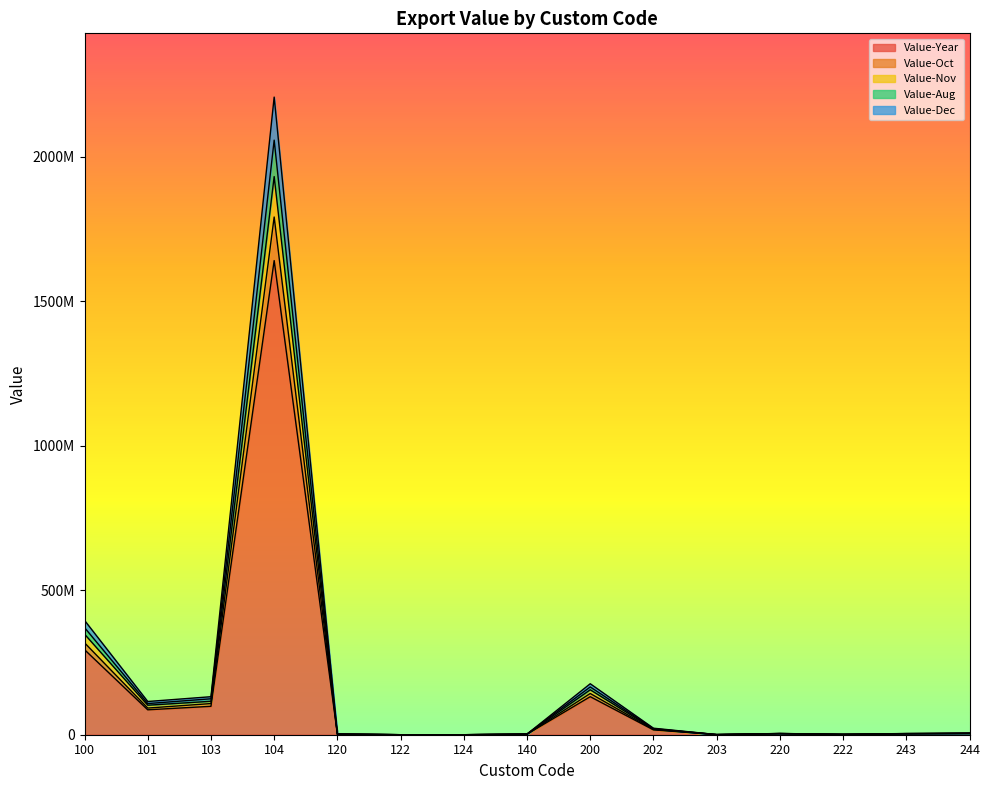

Where is the first local minimum for Value-Dec?

101